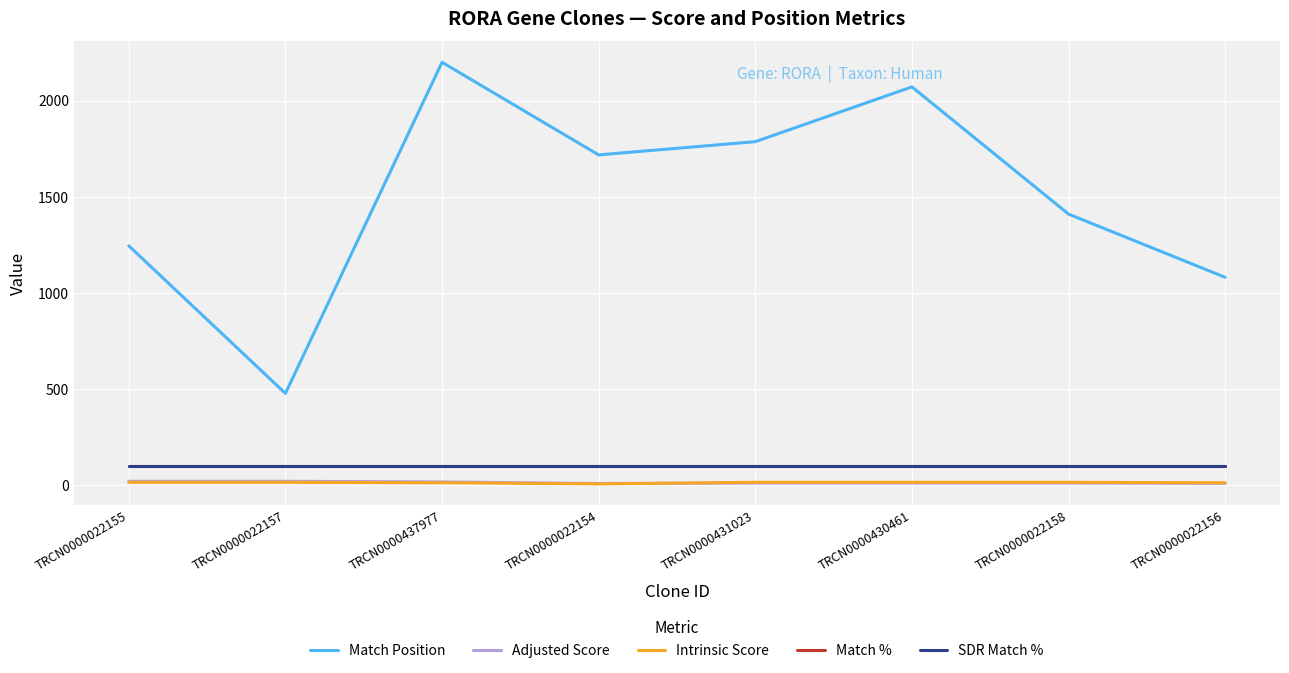

Between TRCN0000022157 and TRCN0000431023, which series saw the biggest shift?

Match Position